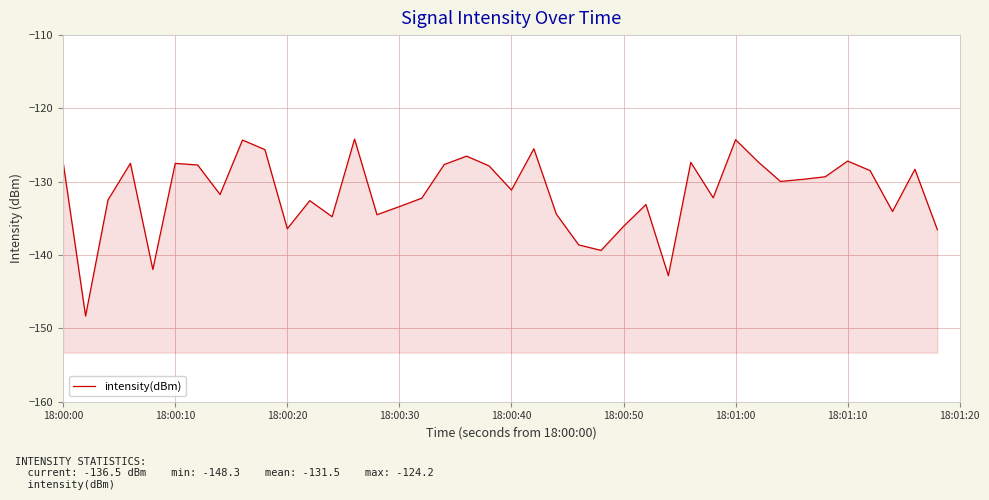

What is the change in value from 18:00:30 to 15?

-5.9